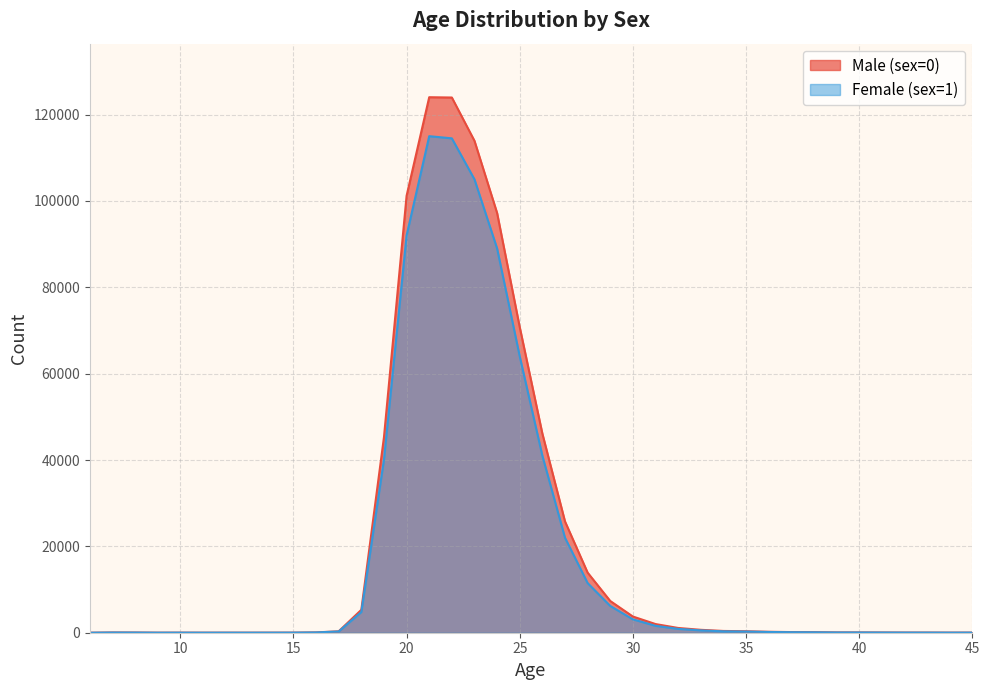

Which label corresponds to the smallest value in the chart?

6